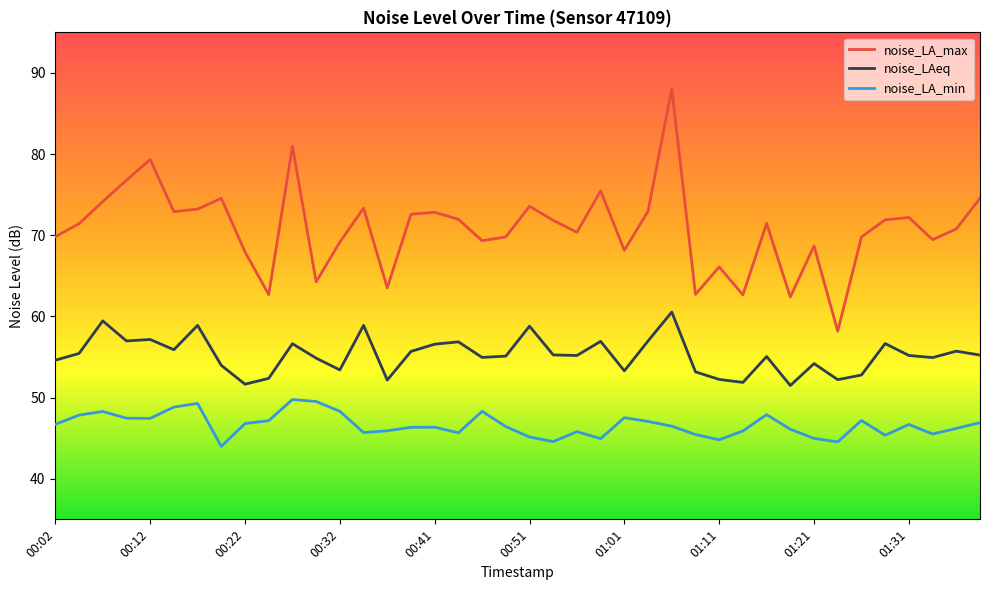

Which series has the largest total across all categories?

noise_LA_max